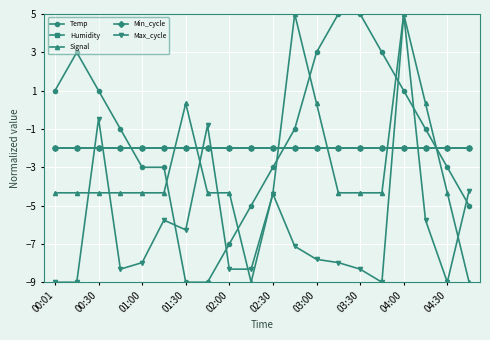

Reading left to right, transcribe all the data shown in this chart.

Temp: 1.0	3.0	1.0	-1.0	-3.0	-3.0	-9.0	-9.0	-7.0	-5.0	-3.0	-1.0	3.0	5.0	5.0	3.0	1.0	-1.0	-3.0	-5.0
Humidity: -2.0	-2.0	-2.0	-2.0	-2.0	-2.0	-2.0	-2.0	-2.0	-2.0	-2.0	-2.0	-2.0	-2.0	-2.0	-2.0	-2.0	-2.0	-2.0	-2.0
Signal: -4.3	-4.3	-4.3	-4.3	-4.3	-4.3	0.3	-4.3	-4.3	-9.0	-4.3	5.0	0.3	-4.3	-4.3	-4.3	5.0	0.3	-4.3	-9.0
Min_cycle: -2.0	-2.0	-2.0	-2.0	-2.0	-2.0	-2.0	-2.0	-2.0	-2.0	-2.0	-2.0	-2.0	-2.0	-2.0	-2.0	-2.0	-2.0	-2.0	-2.0
Max_cycle: -9.0	-9.0	-0.5	-8.3	-8.0	-5.8	-6.3	-0.8	-8.3	-8.3	-4.4	-7.1	-7.8	-8.0	-8.3	-9.0	5.0	-5.8	-9.0	-4.2